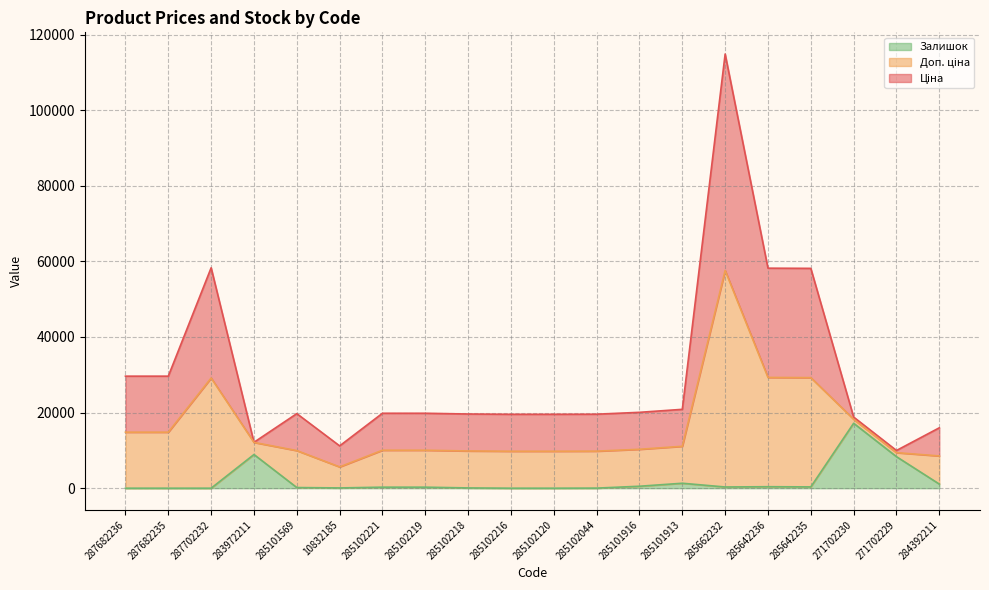

At which category is the sum across all series the highest?

285662232